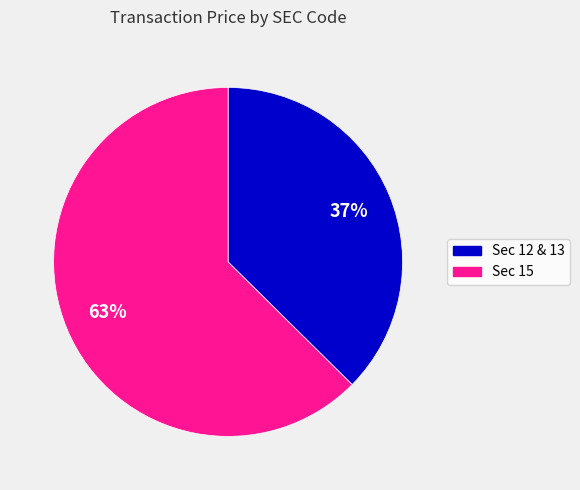

Is there any slice that represents more than half of the pie?

Yes